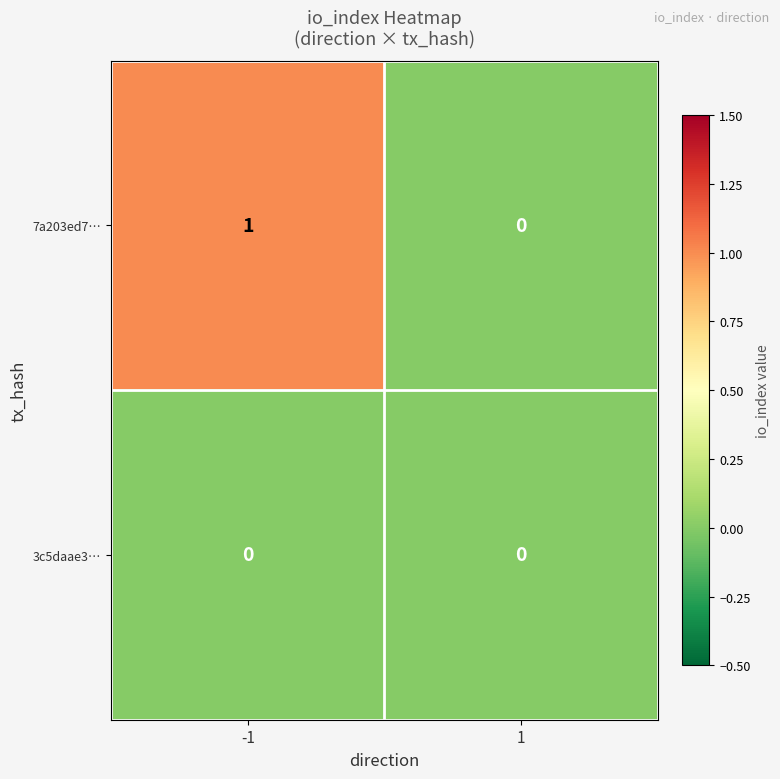

Reading left to right, what are all the values shown in this chart?

7a203ed7…: -1=1	1=0
3c5daae3…: -1=0	1=0